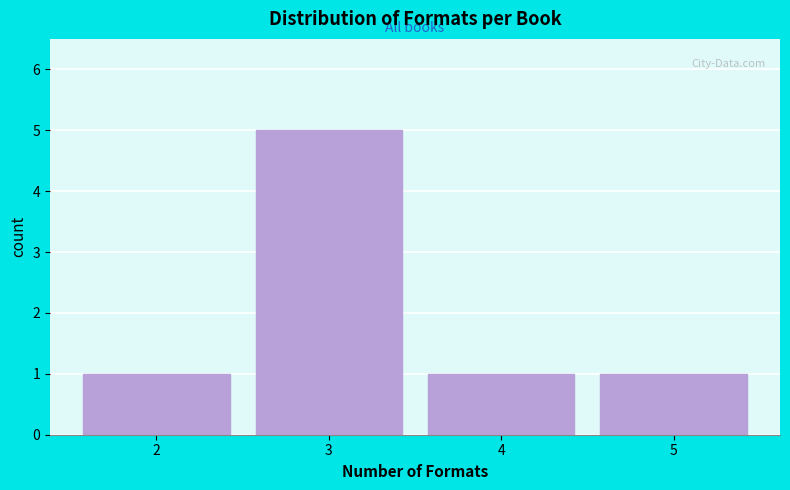

How tall is the bar that spans 2.5 to 3.5 on the x-axis? The values are not printed on the chart, so give them approximately, as read against the axis.

5